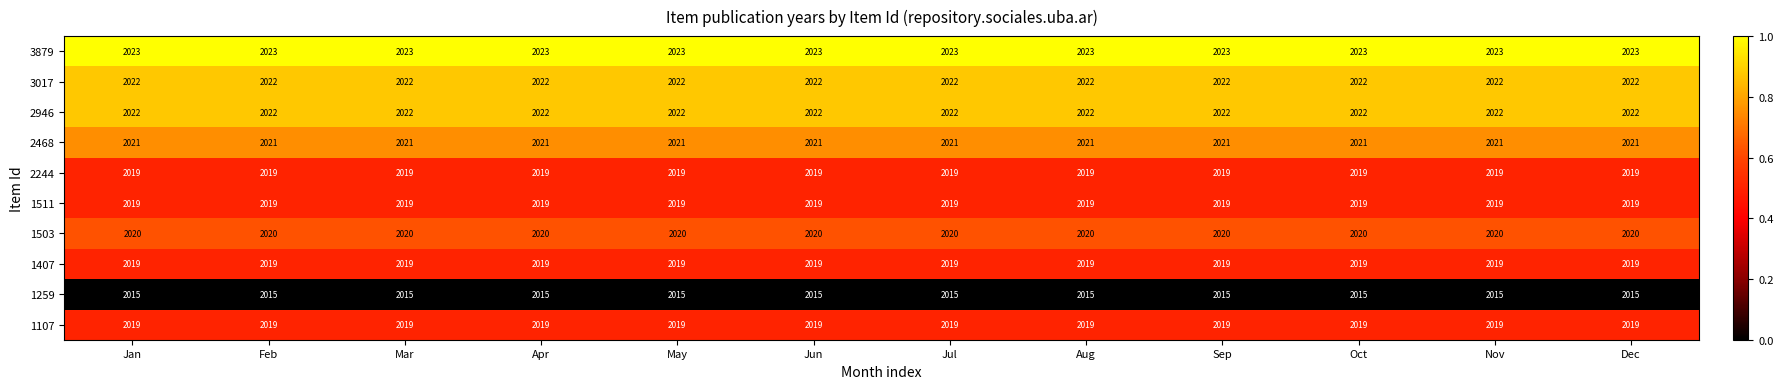

What value does the 3879 series have at Feb?

2023